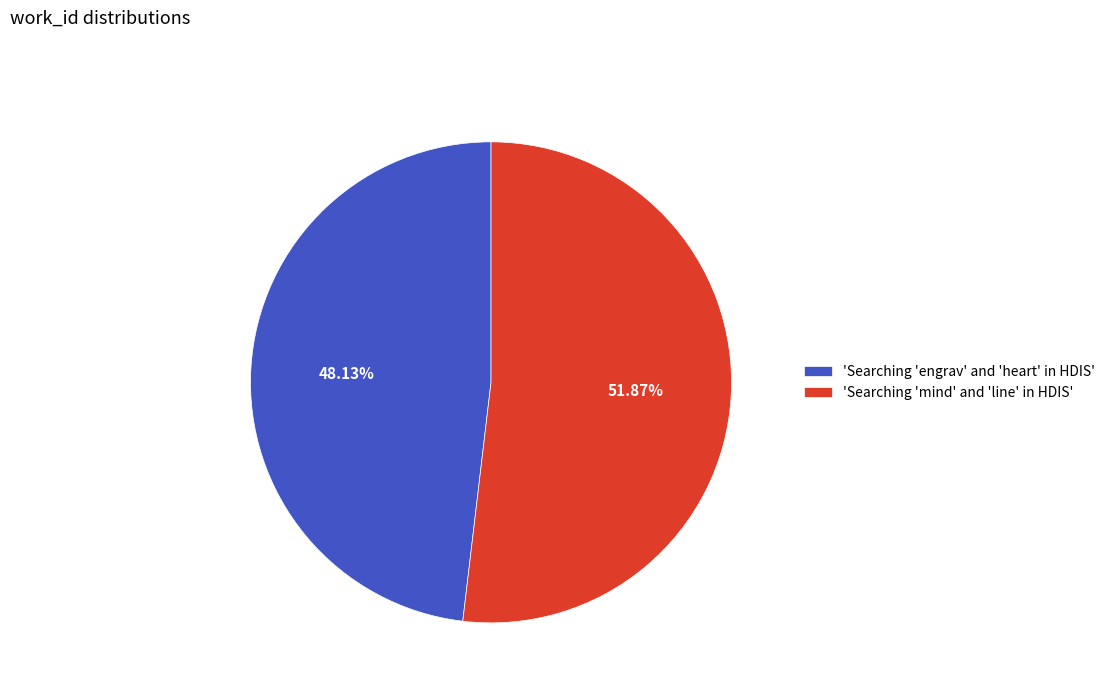

Do 'Searching 'engrav' and 'heart' in HDIS' and 'Searching 'mind' and 'line' in HDIS' together represent more than half of the pie?

Yes